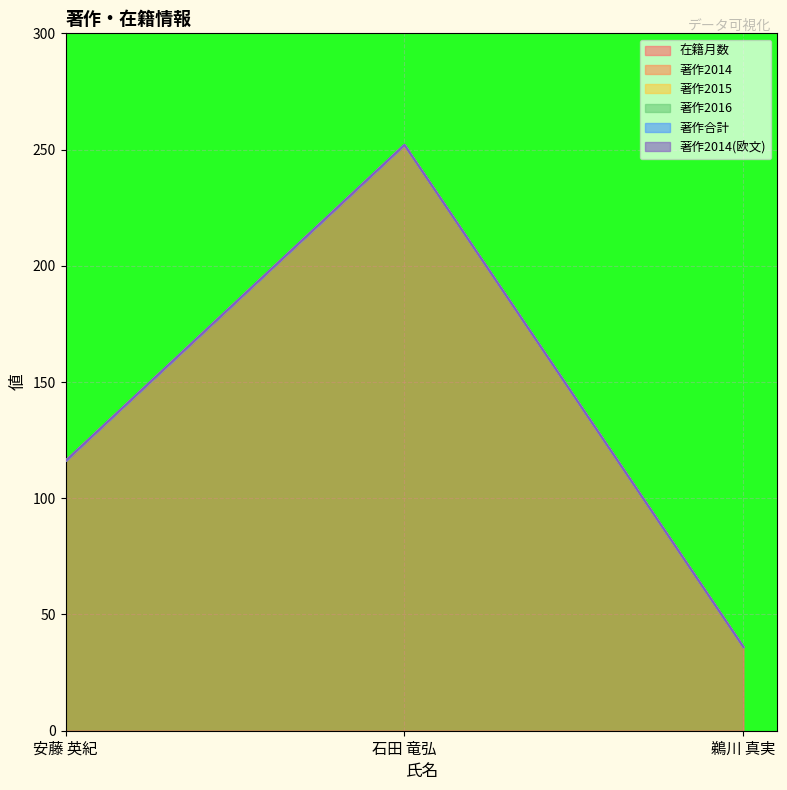

Reading left to right, transcribe all the data shown in this chart.

在籍月数: 116	252	36
著作2014: 0	0	0
著作2015: 0	0	0
著作2016: 0	0	0
著作合計: 0	0	0
著作2014(欧文): 0	0	0